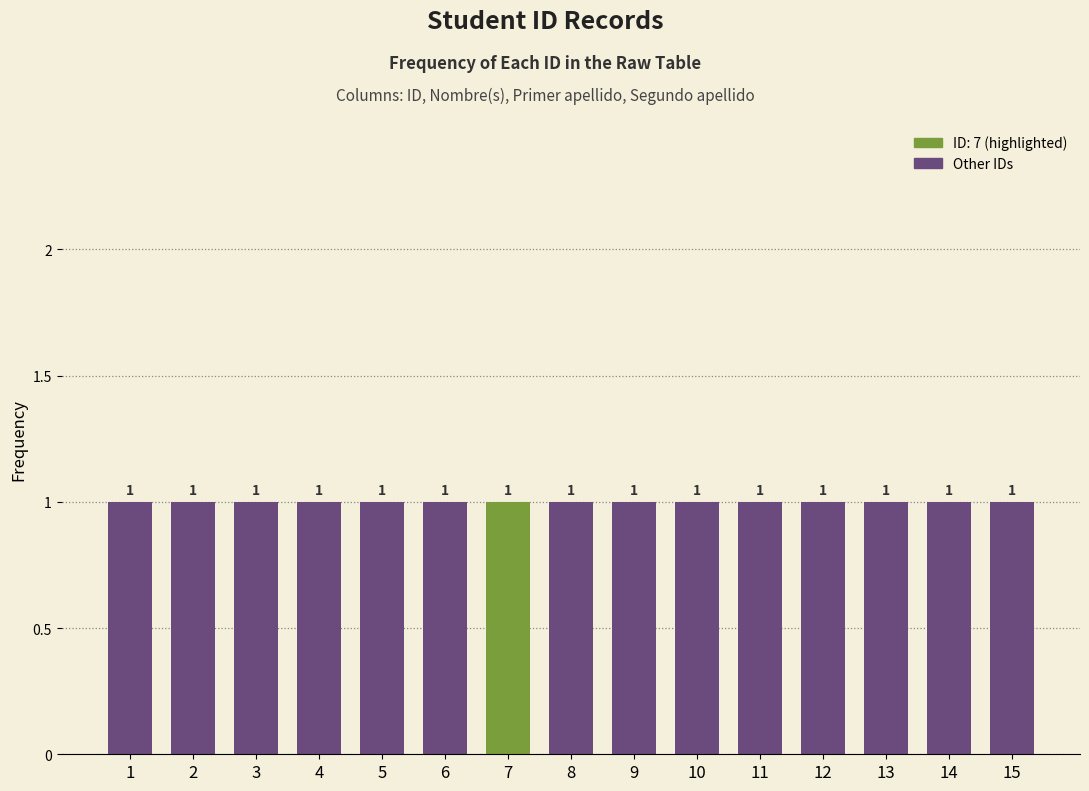

How many data points are less than 8?

7